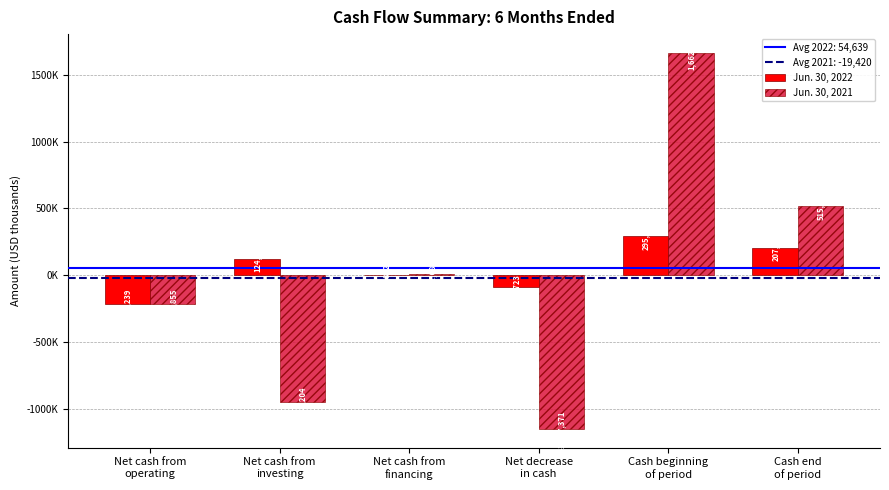

Are the bars horizontal?

No